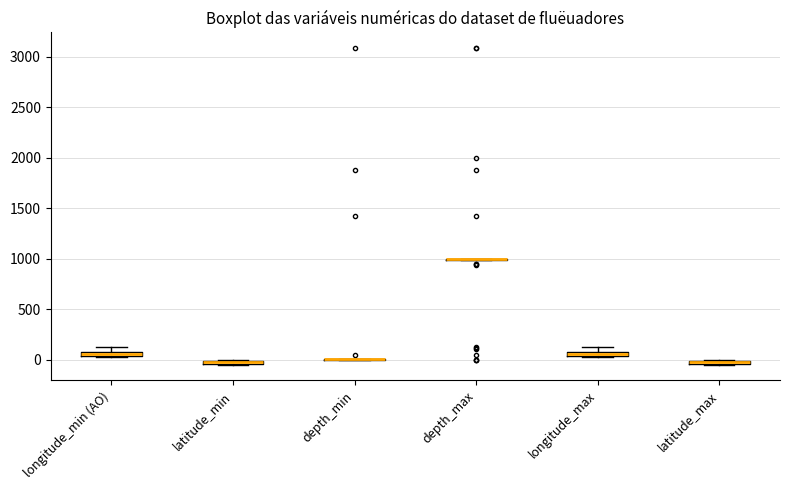

Where is the upper edge of the box for longitude_min (AO) on the y-axis? The values are not printed on the chart, so give them approximately, as read against the axis.

100